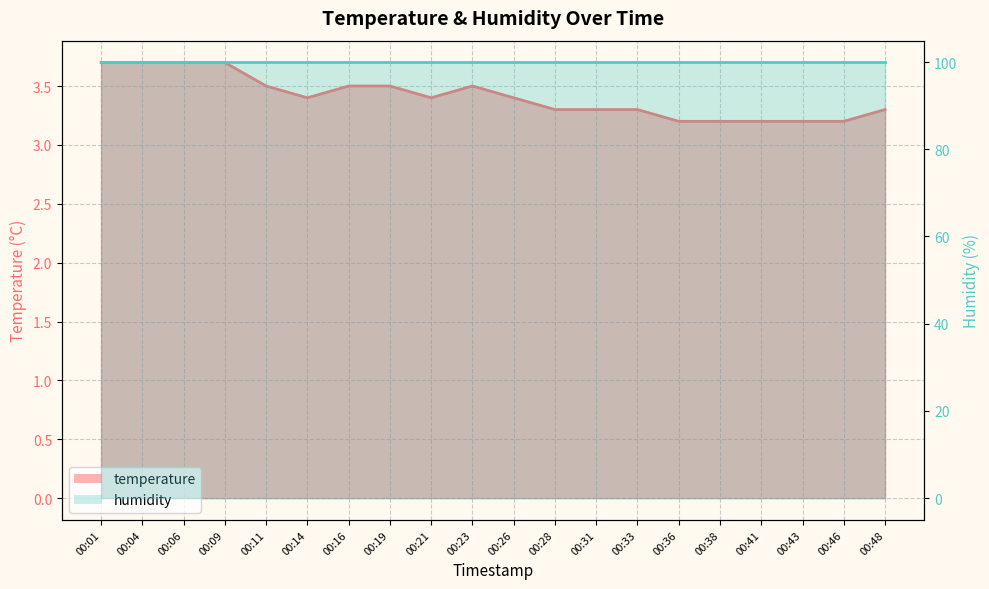

What is the greatest value displayed?

3.7